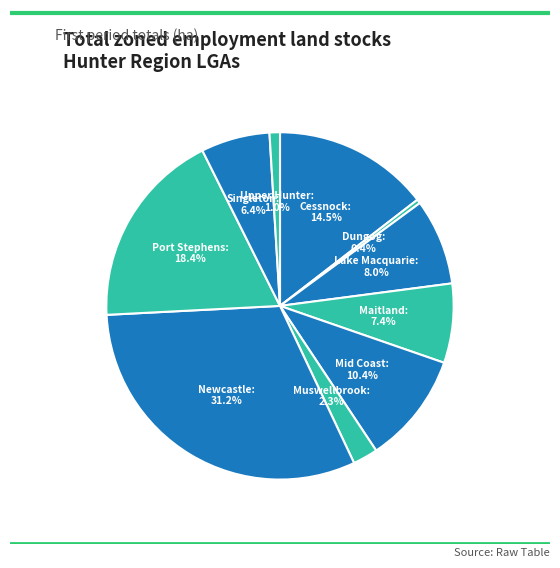

To the nearest percent, what is the average slice percentage?

10%